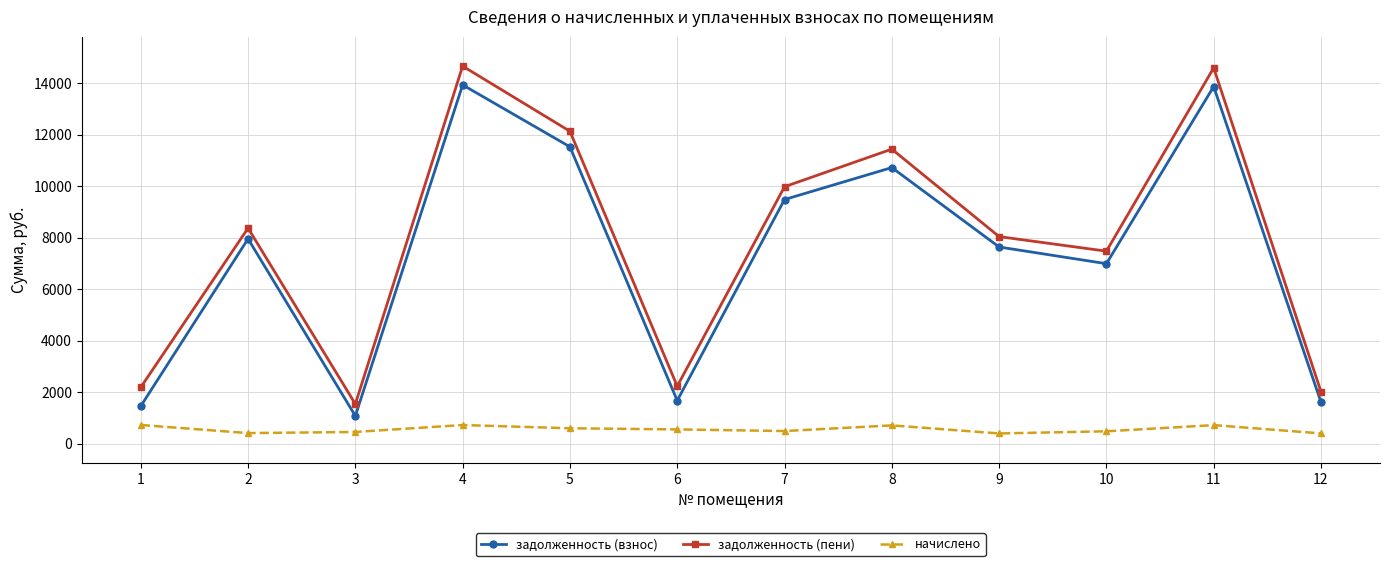

How many interior local valleys does the задолженность (взнос) series have?

3